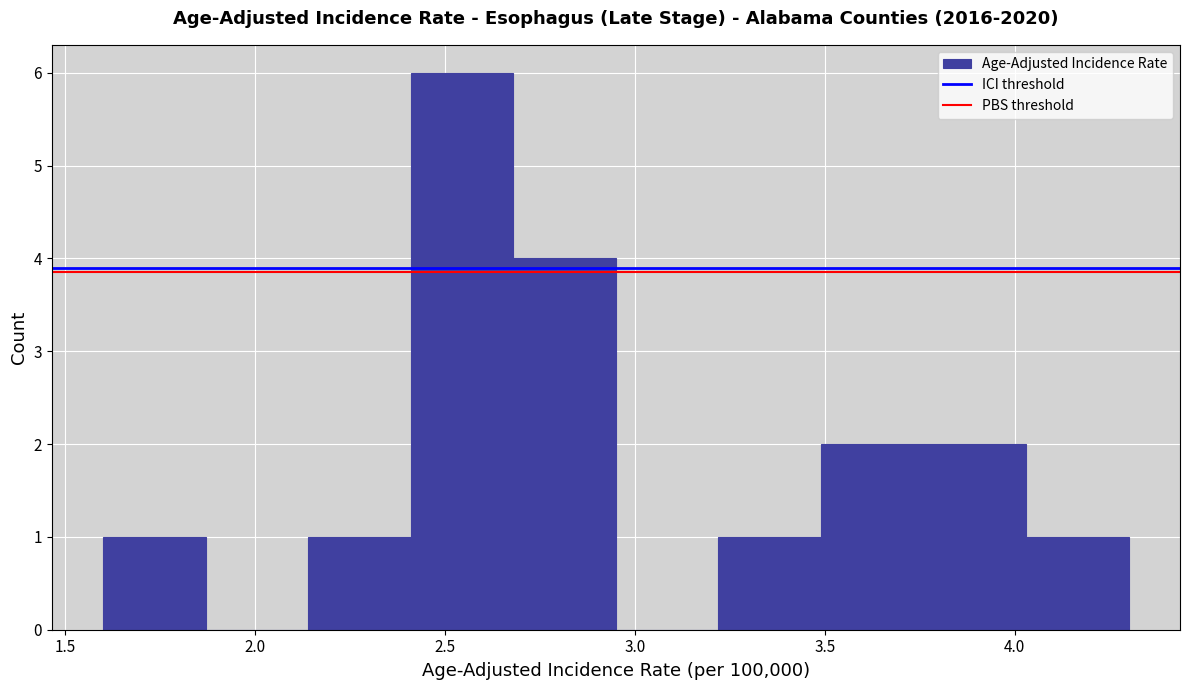

Reading left to right, list every bar in this chart as the range it spans on the x-axis followed by its height. Neither the bar edges nor the heights are printed on the chart, so give them approximately, as read against the axes.

1.60 to 1.87: 1
1.87 to 2.14: 0
2.14 to 2.41: 1
2.41 to 2.68: 6
2.68 to 2.95: 4
2.95 to 3.22: 0
3.22 to 3.49: 1
3.49 to 3.76: 2
3.76 to 4.03: 2
4.03 to 4.30: 1